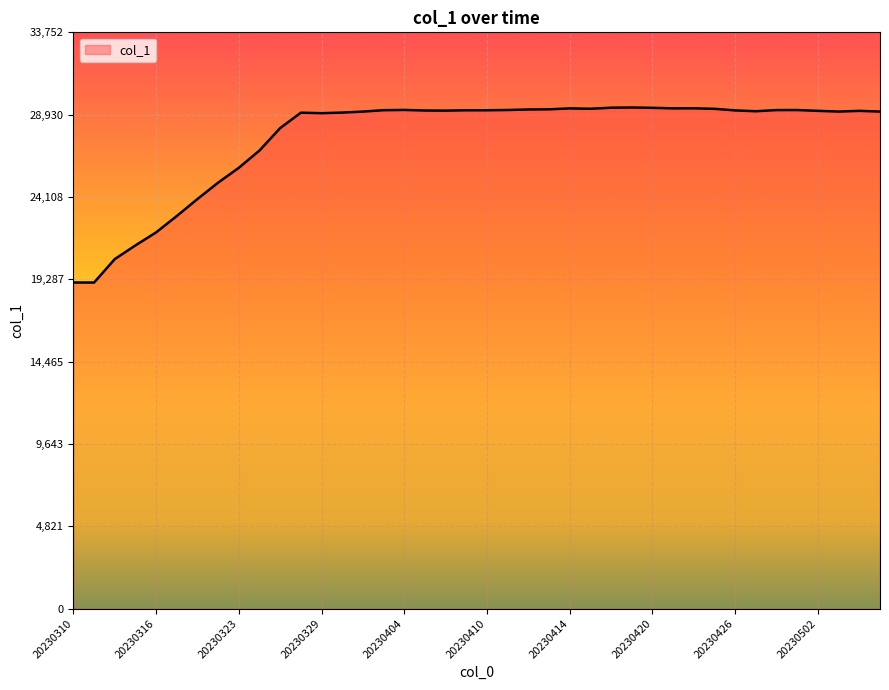

Does the chart have visible grid lines?

Yes